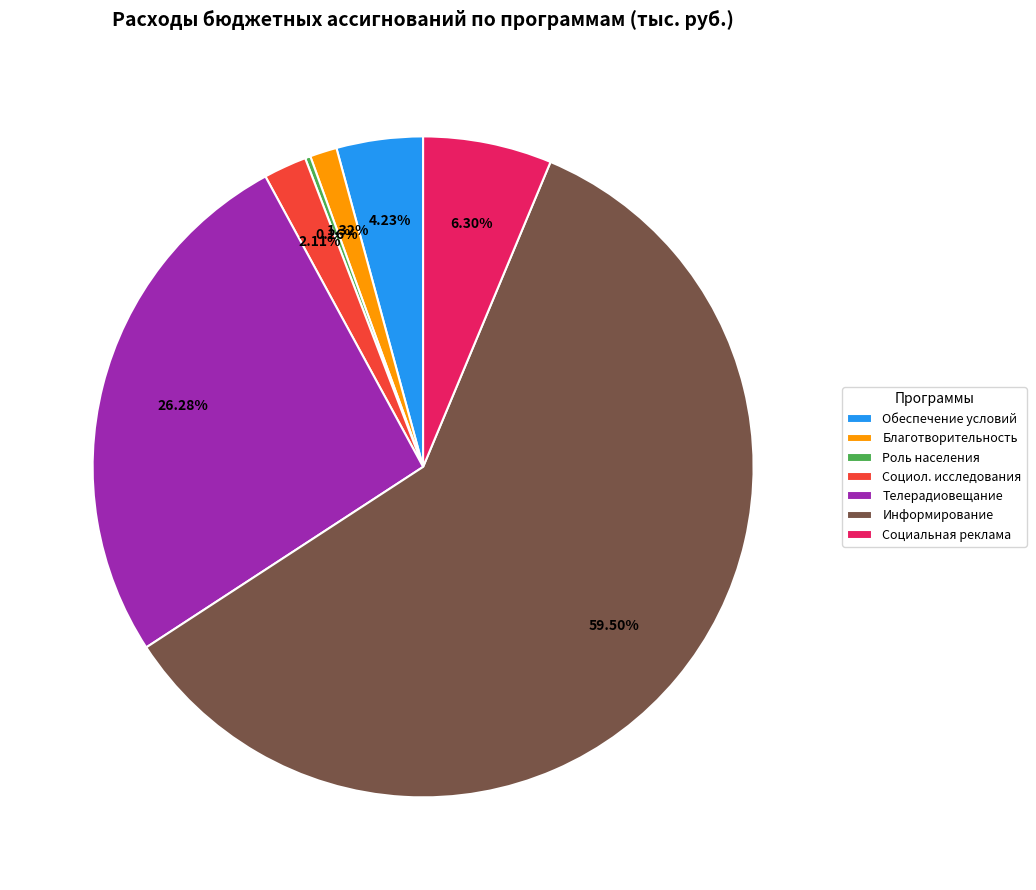

Which slice is the largest?

Информирование